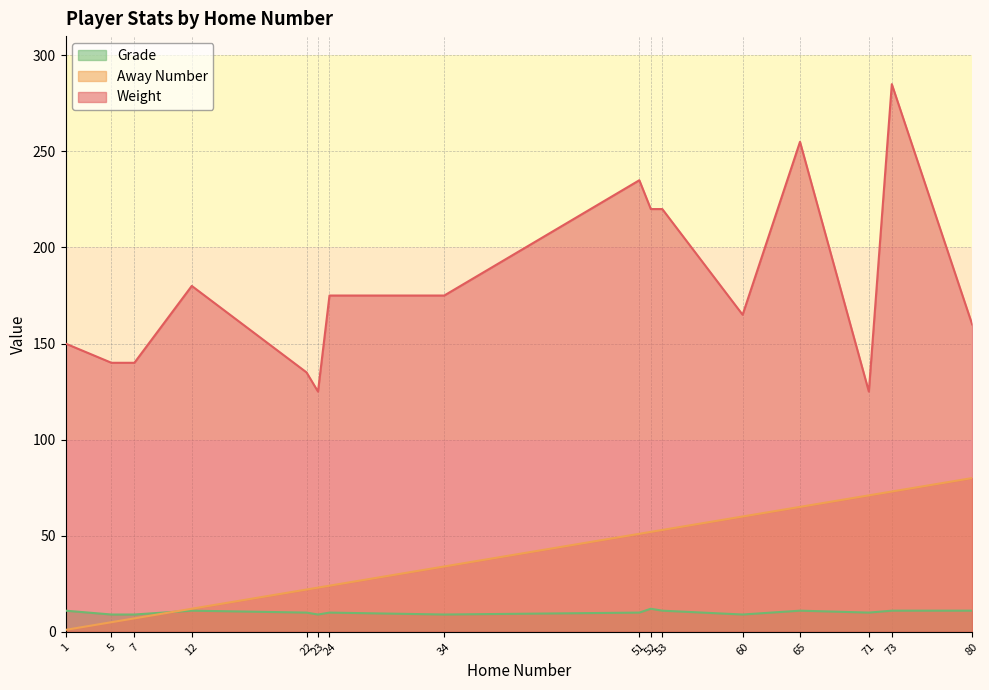

Rank the series by their maximum value, from lowest to highest.

Grade, Away Number, Weight